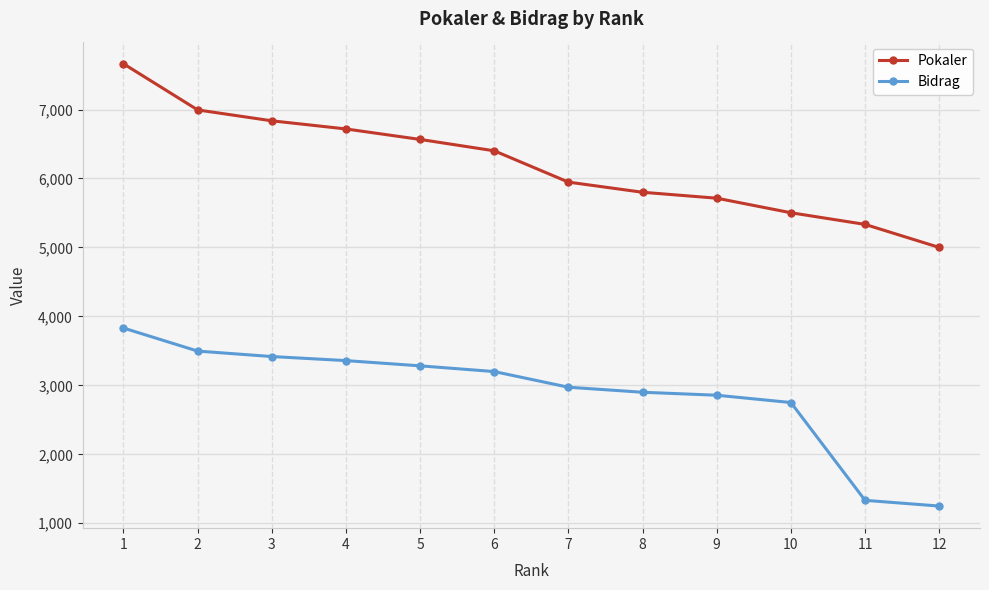

List the series in order of their overall mean, highest first.

Pokaler, Bidrag